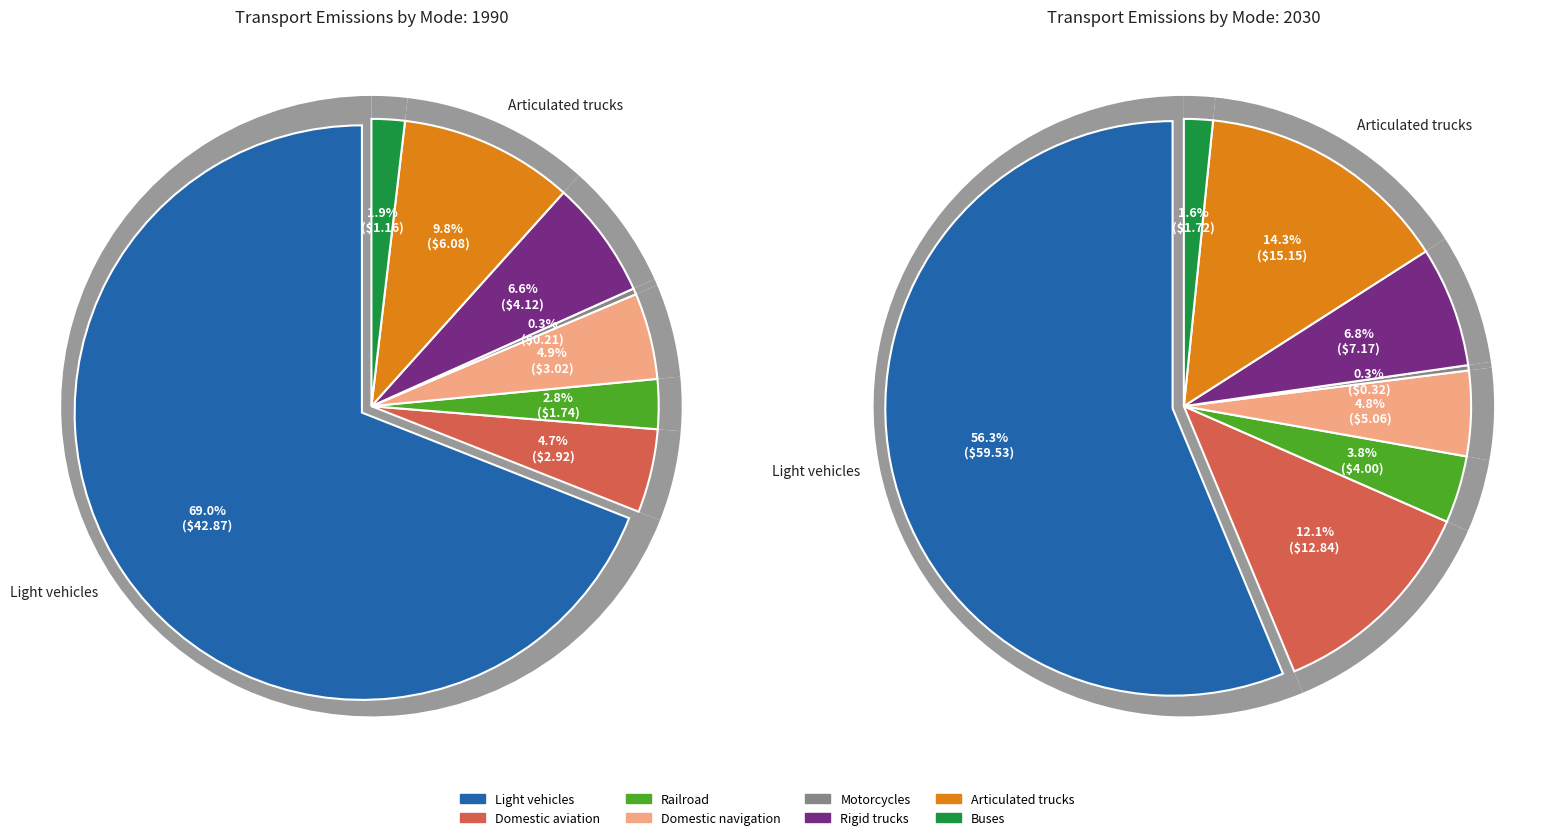

Which category has the biggest portion of the pie?

Light vehicles